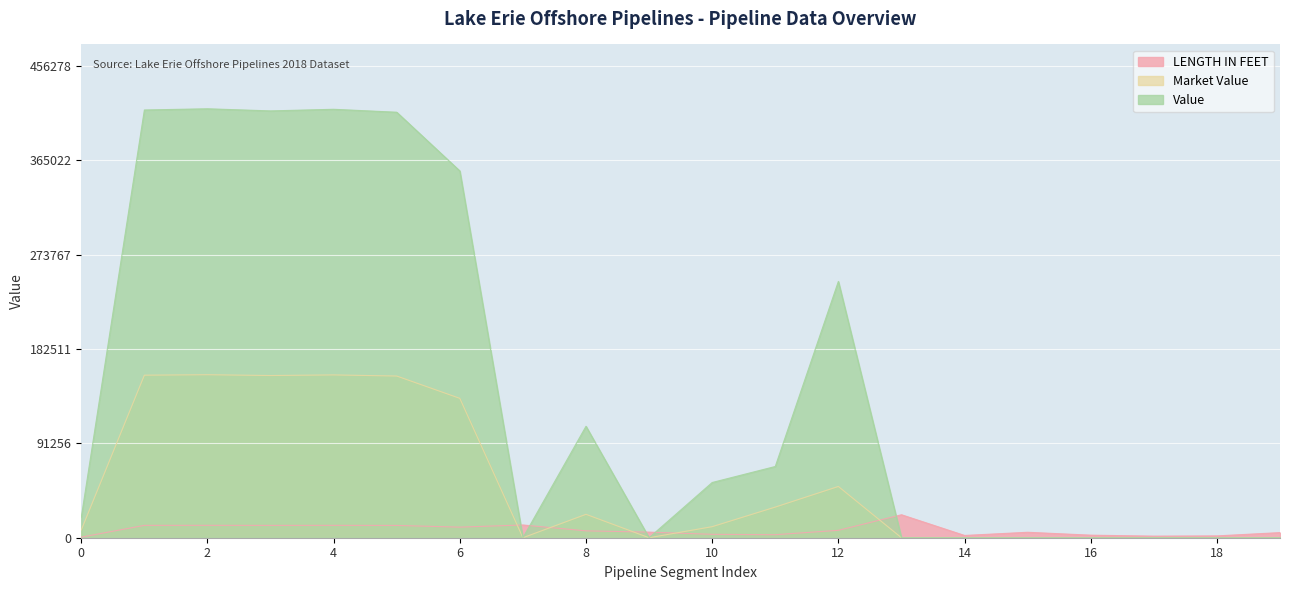

How many interior local peaks does the Market Value series have?

4